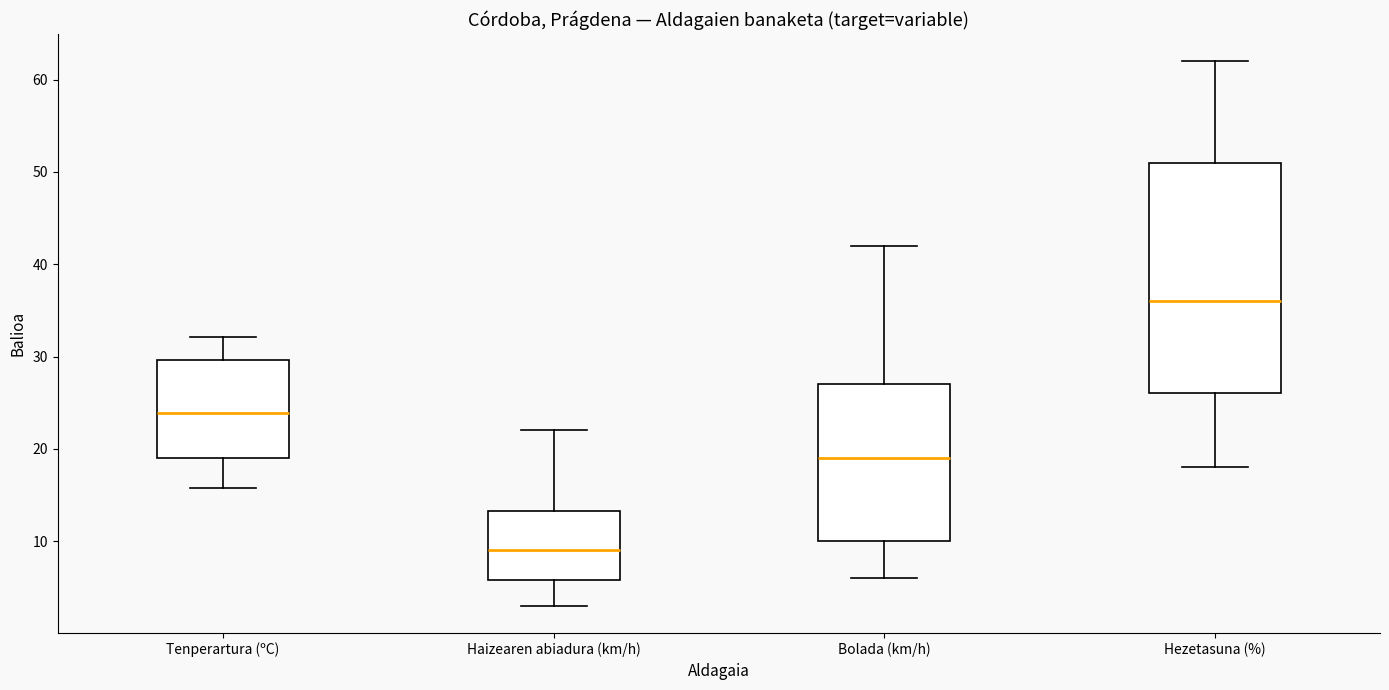

Which box has the lowest median line?

Haizearen abiadura (km/h)